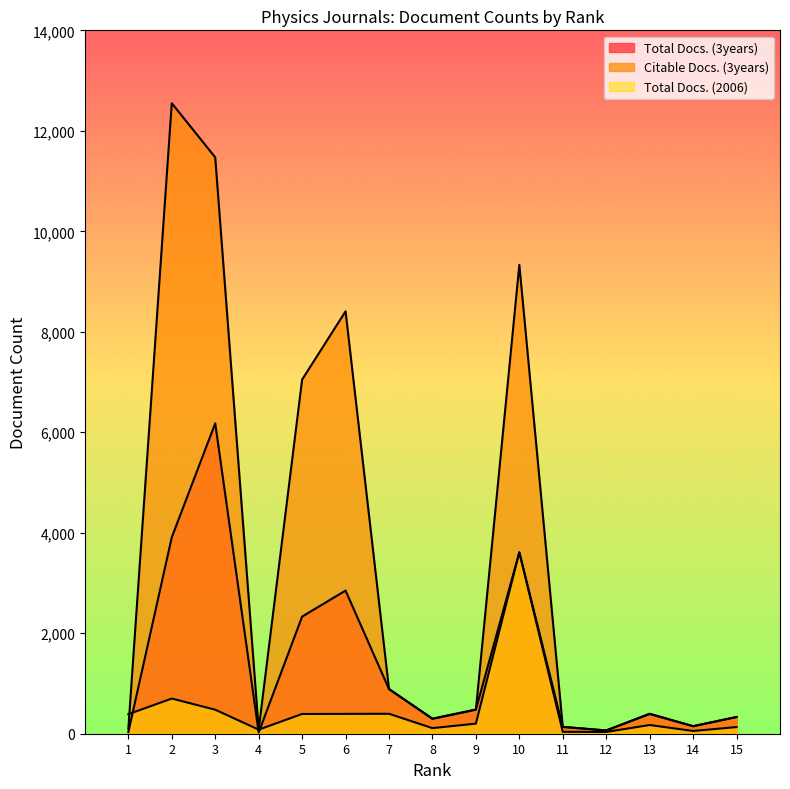

What is the sum of all Total Docs. (2006) values?

7188